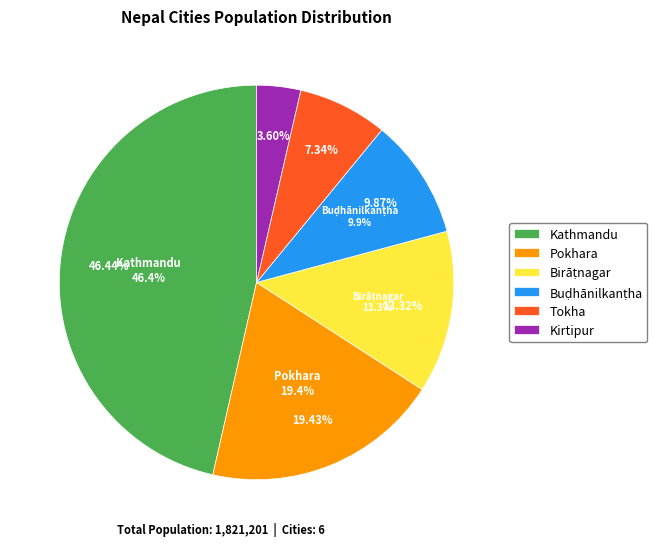

Is it true that Birāṭnagar is 13% of the pie?

True